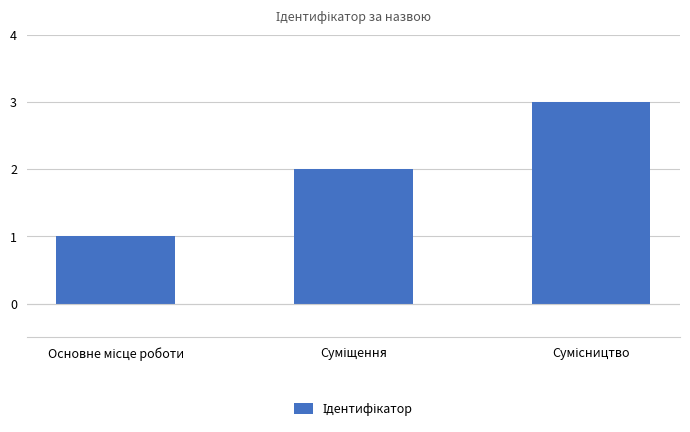

What is the sum of all values?

6